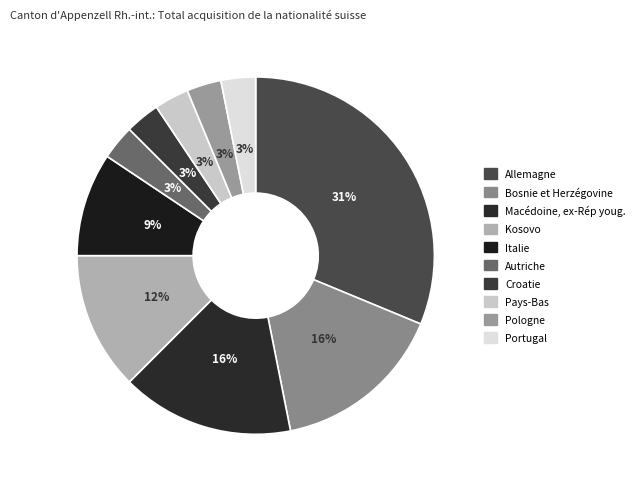

How many segments does this pie chart have?

10